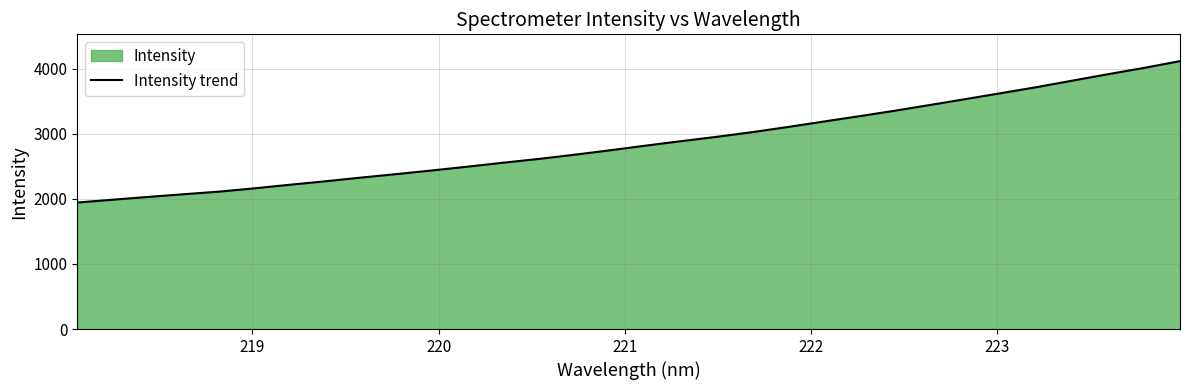

What is the smallest value displayed?

1942.4